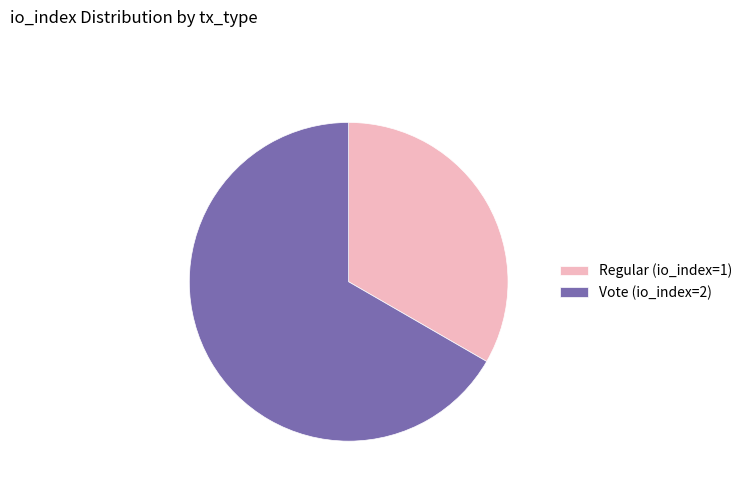

Which has a higher value, Regular (io_index=1) or Vote (io_index=2)?

Vote (io_index=2)